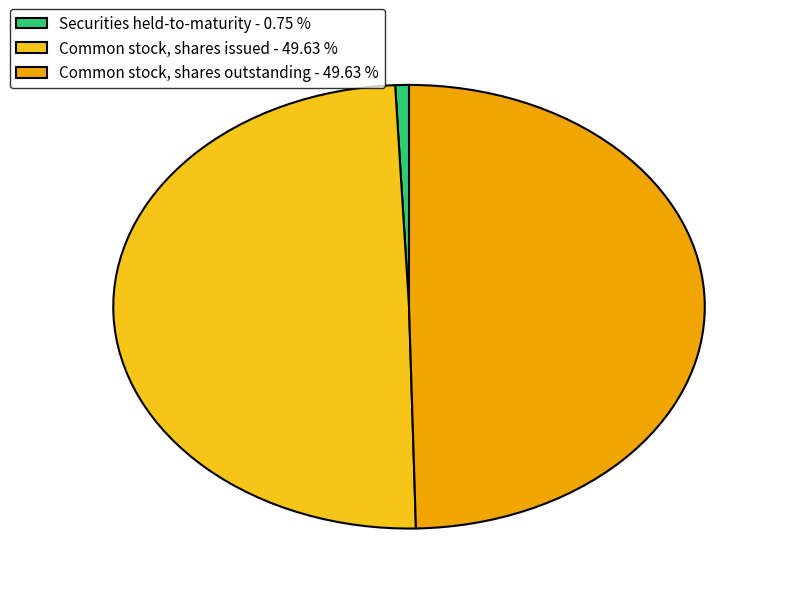

Which has a higher value, Common stock, shares outstanding or Securities held-to-maturity?

Common stock, shares outstanding